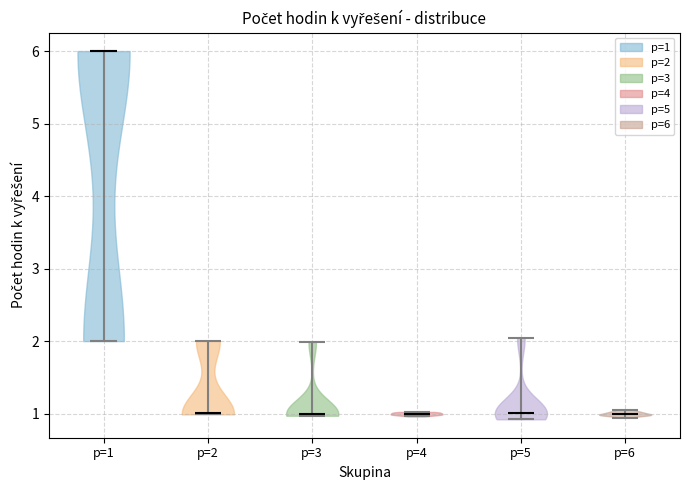

Reading left to right, read every violin against the y-axis: where its median line is, and the lowest and highest points it reaches. The values are not printed on the chart, so give them approximately, as read against the axis.

p=1: median line 6.0, lowest point 2.0, highest point 6.0
p=2: median line 1.0, lowest point 1.0, highest point 2.0
p=3: median line 1.0, lowest point 1.0, highest point 2.0
p=4: median line 1.0, lowest point 1.0, highest point 1.0
p=5: median line 1.0, lowest point 0.9, highest point 2.0
p=6: median line 1.0, lowest point 0.9, highest point 1.1